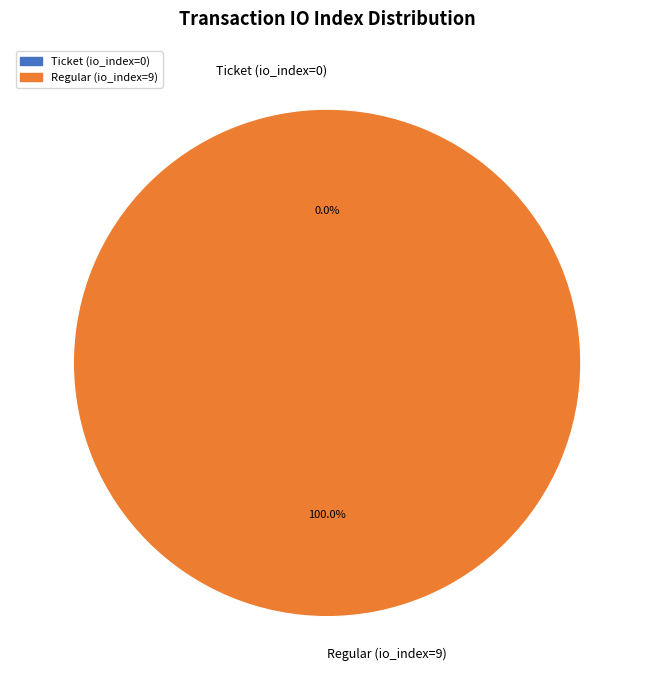

Count the number of slices in the pie.

2